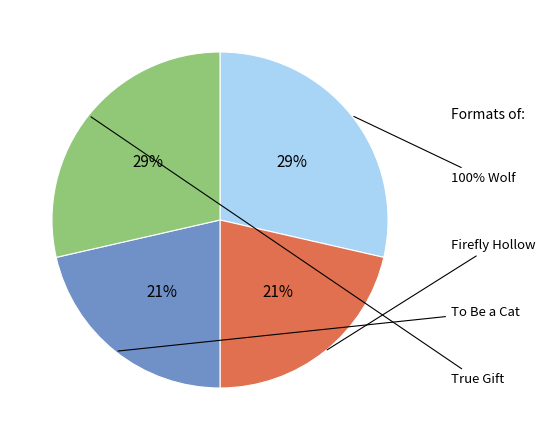

To the nearest percent, what is the combined percentage of 100% Wolf and To Be a Cat?

50%